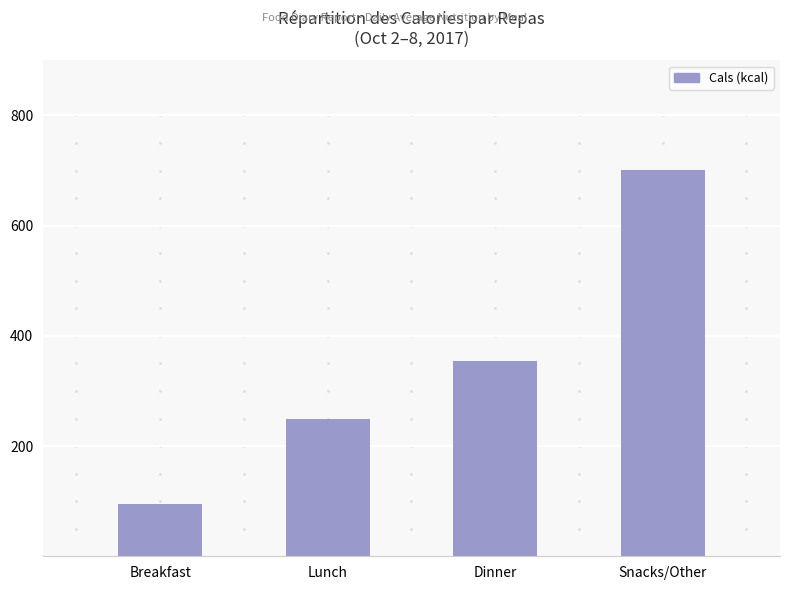

Count the values in the range 249 to 701.

3